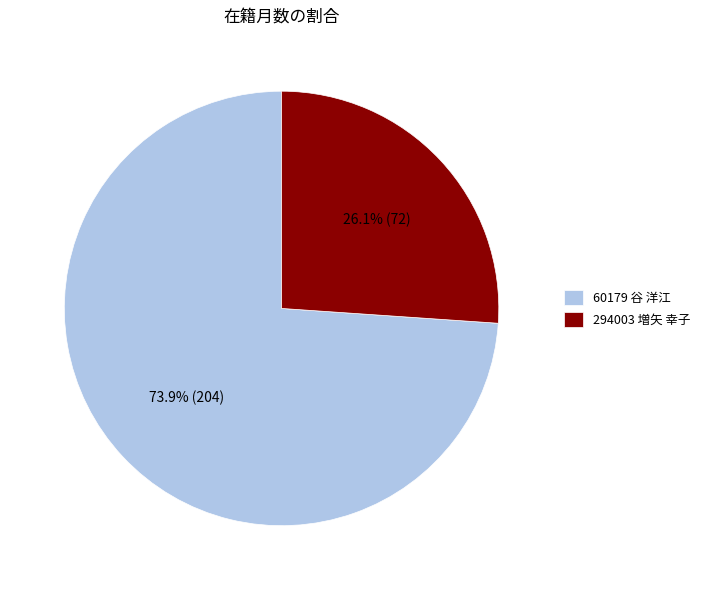

Rank the categories by value from highest to lowest.

60179 谷 洋江, 294003 増矢 幸子